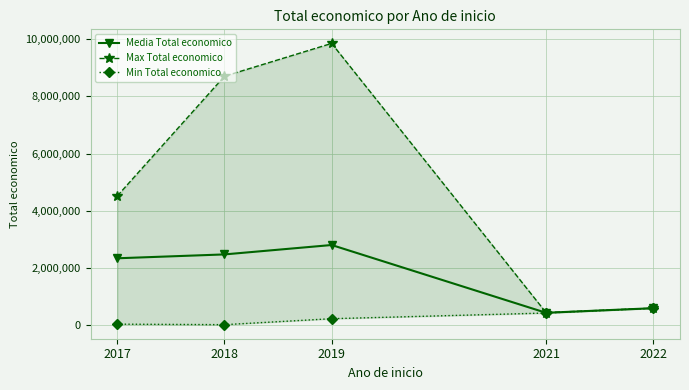

Is it true that Media Total economico equals 599022.0 at 2022?

True